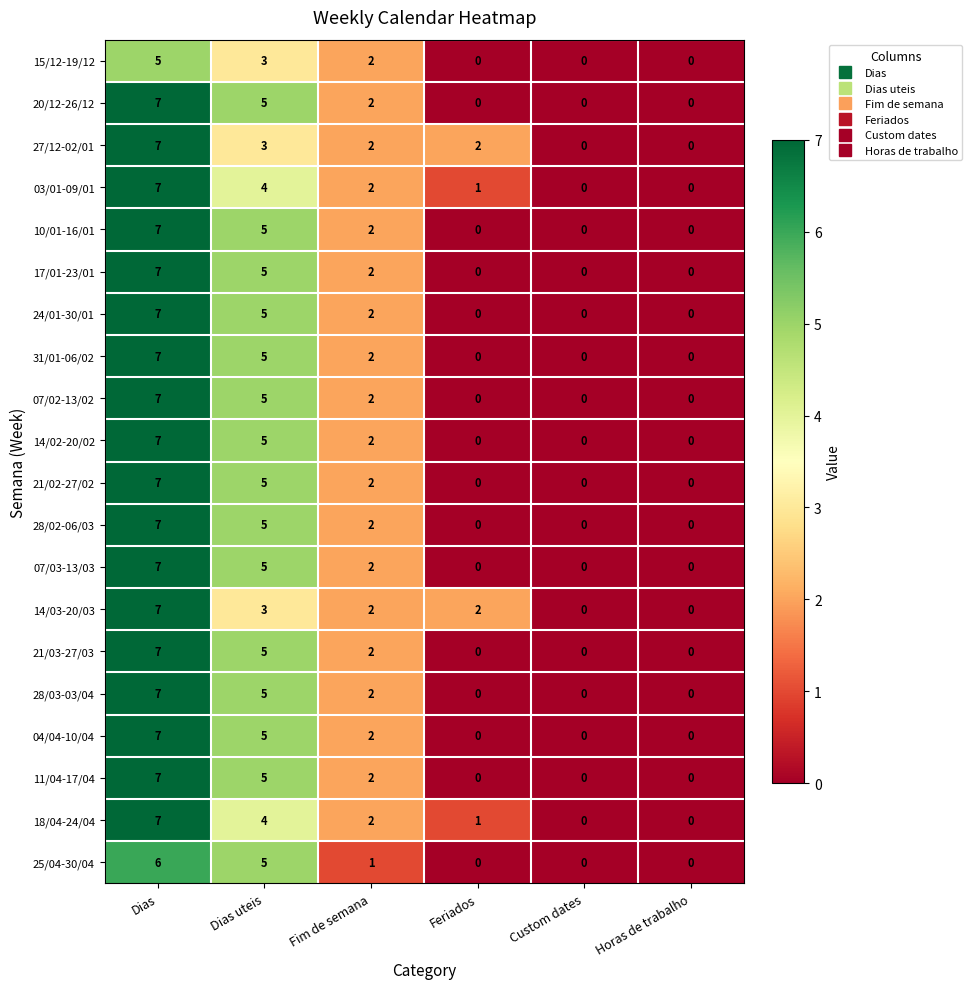

How many 11/04-17/04 values are between 0 and 5?

5